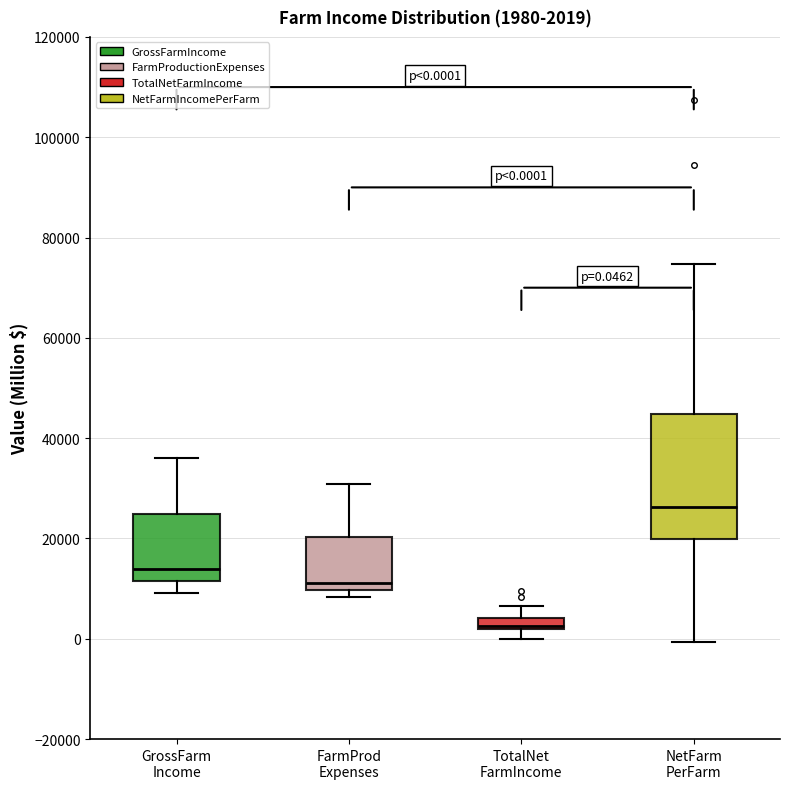

Comparing the boxes themselves (not the whiskers), which one is the tallest?

NetFarm PerFarm